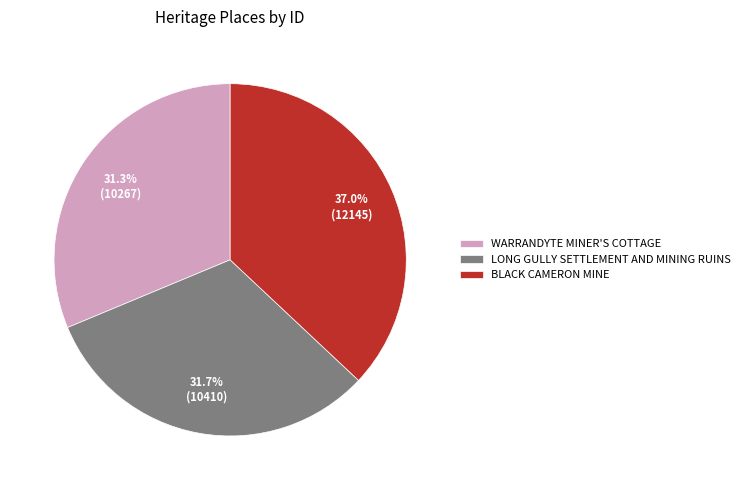

How many segments does this pie chart have?

3